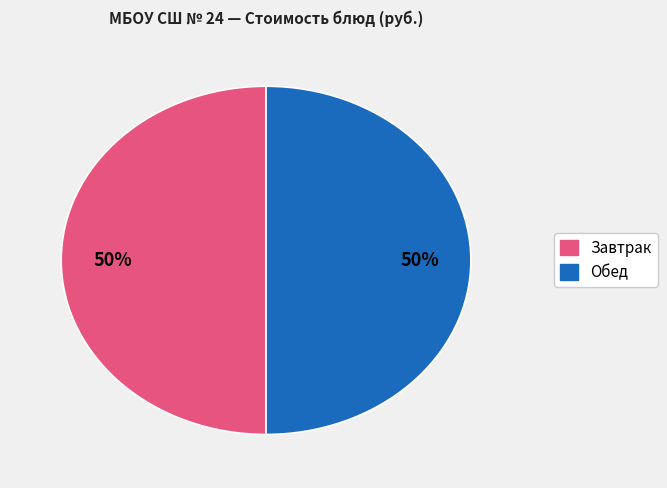

To the nearest percent, what is the average slice percentage?

50%